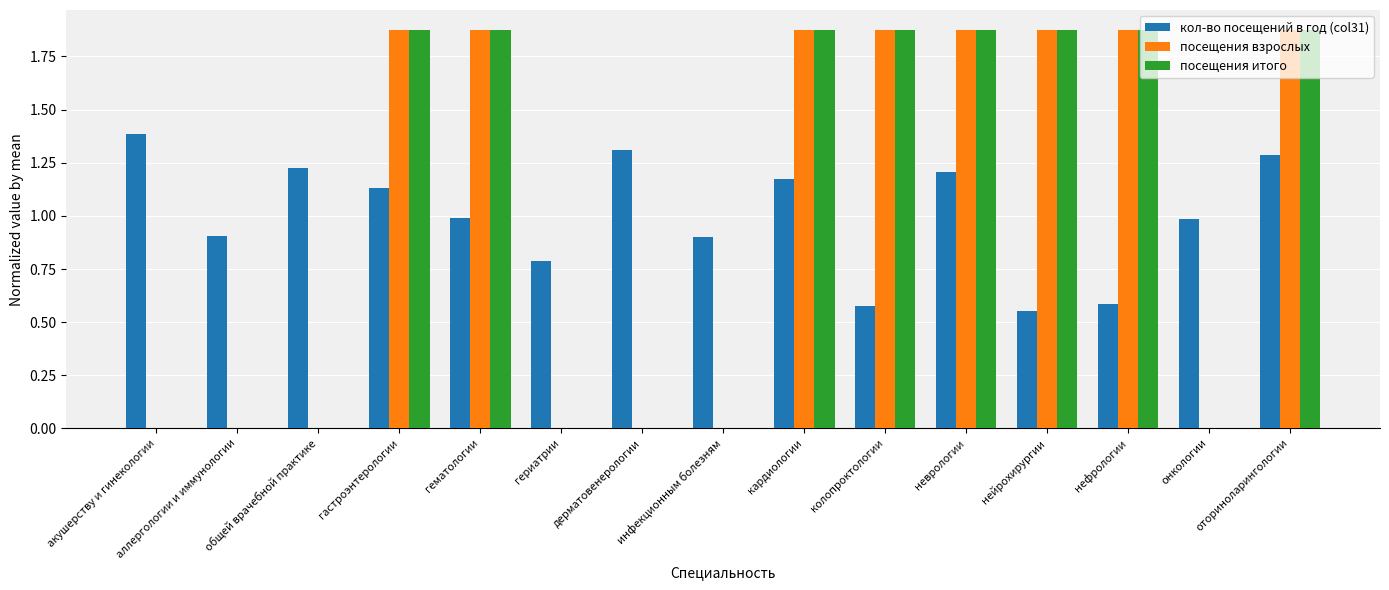

The value of кол-во посещений в год (col31) at неврологии is 1.7. True or false?

False